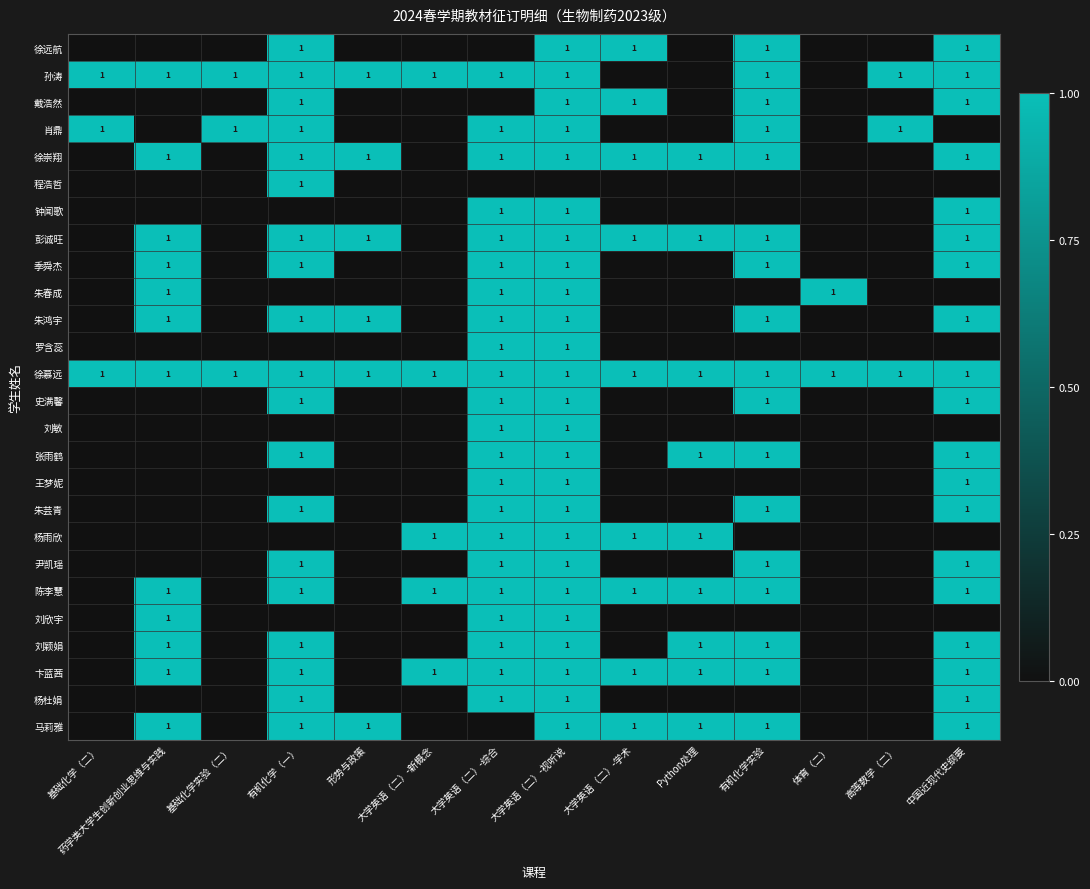

Is it true that 刘欣宇 equals 2 at 药学类大学生创新创业思维与实践?

False